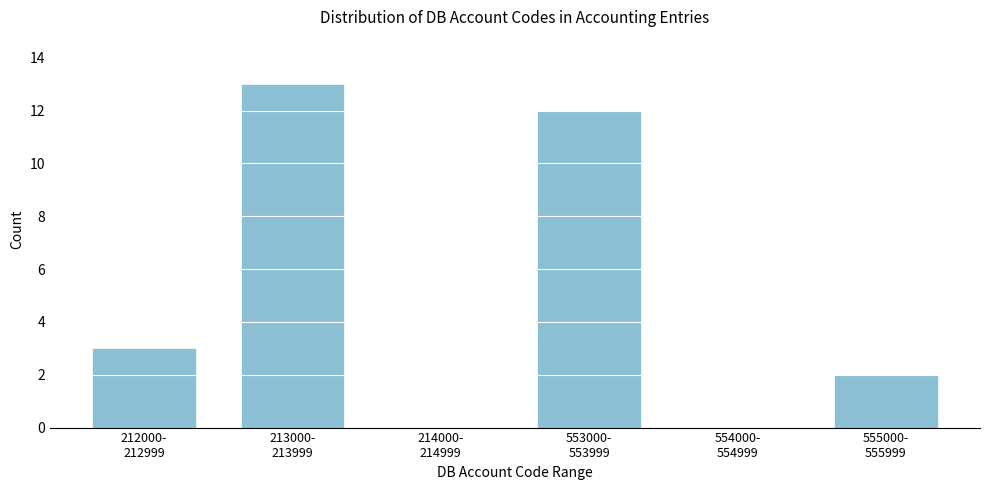

What is the maximum value shown in the chart?

13